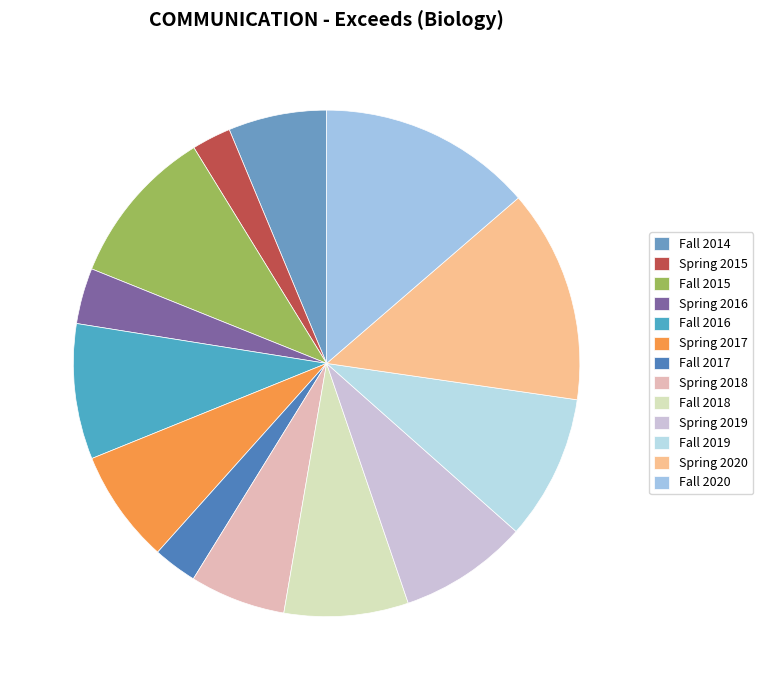

How much of the chart is everything except Spring 2020?

86.4%